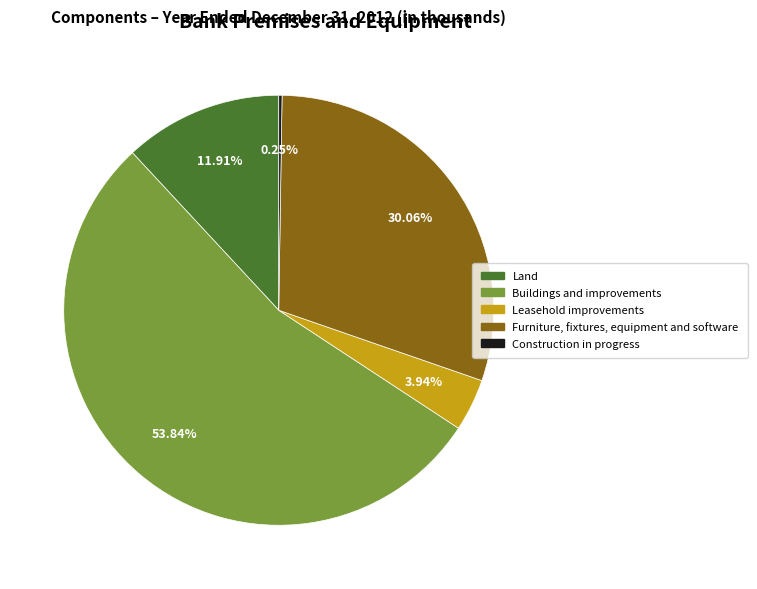

Do Leasehold improvements and Land together represent more than half of the pie?

No